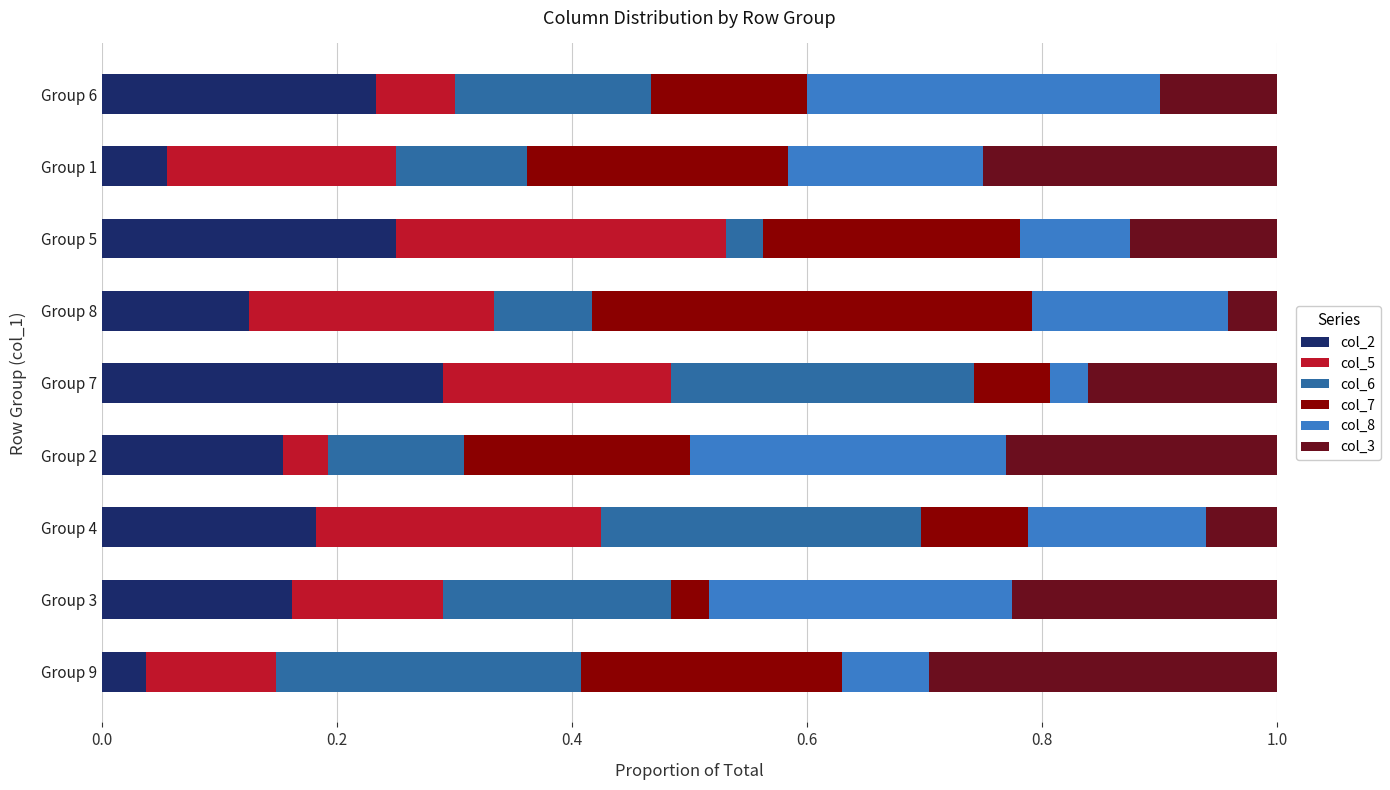

The col_2 series shows 0.2 at Group 5. True or false?

True